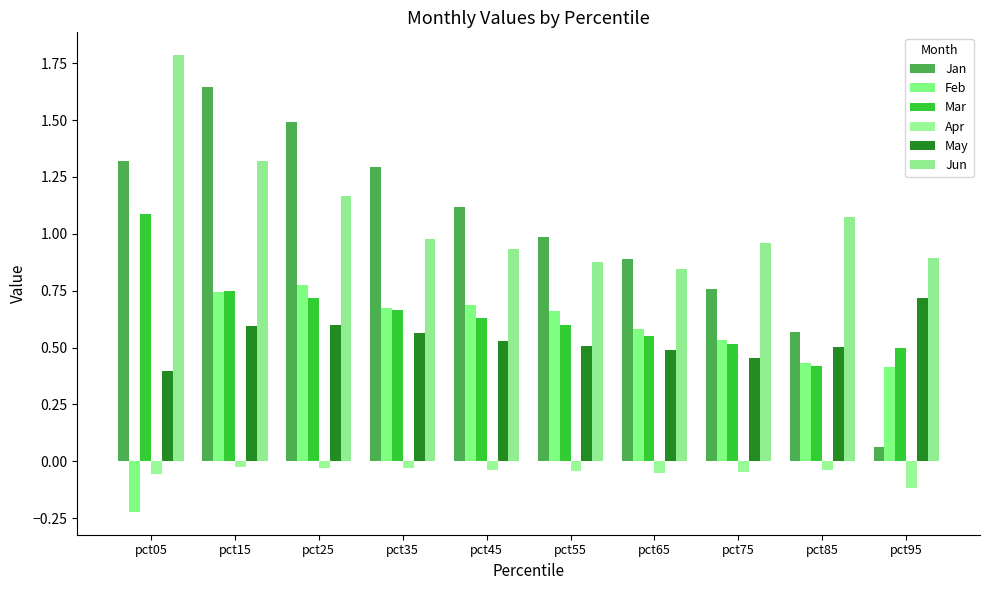

Reading left to right, extract all data points from this chart.

Jan: pct05=1.3	pct15=1.6	pct25=1.5	pct35=1.3	pct45=1.1	pct55=1.0	pct65=0.9	pct75=0.8	pct85=0.6	pct95=0.1
Feb: pct05=-0.2	pct15=0.7	pct25=0.8	pct35=0.7	pct45=0.7	pct55=0.7	pct65=0.6	pct75=0.5	pct85=0.4	pct95=0.4
Mar: pct05=1.1	pct15=0.7	pct25=0.7	pct35=0.7	pct45=0.6	pct55=0.6	pct65=0.6	pct75=0.5	pct85=0.4	pct95=0.5
Apr: pct05=-0.1	pct15=-0.0	pct25=-0.0	pct35=-0.0	pct45=-0.0	pct55=-0.0	pct65=-0.1	pct75=-0.0	pct85=-0.0	pct95=-0.1
May: pct05=0.4	pct15=0.6	pct25=0.6	pct35=0.6	pct45=0.5	pct55=0.5	pct65=0.5	pct75=0.5	pct85=0.5	pct95=0.7
Jun: pct05=1.8	pct15=1.3	pct25=1.2	pct35=1.0	pct45=0.9	pct55=0.9	pct65=0.8	pct75=1.0	pct85=1.1	pct95=0.9